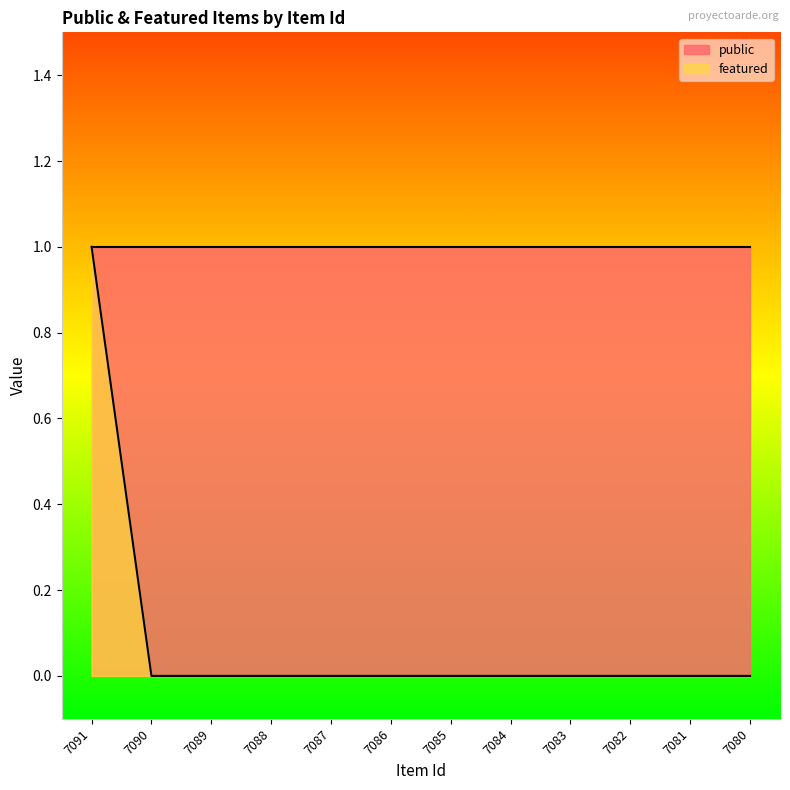

The chart shows a value of 0 at 7080. True or false?

False